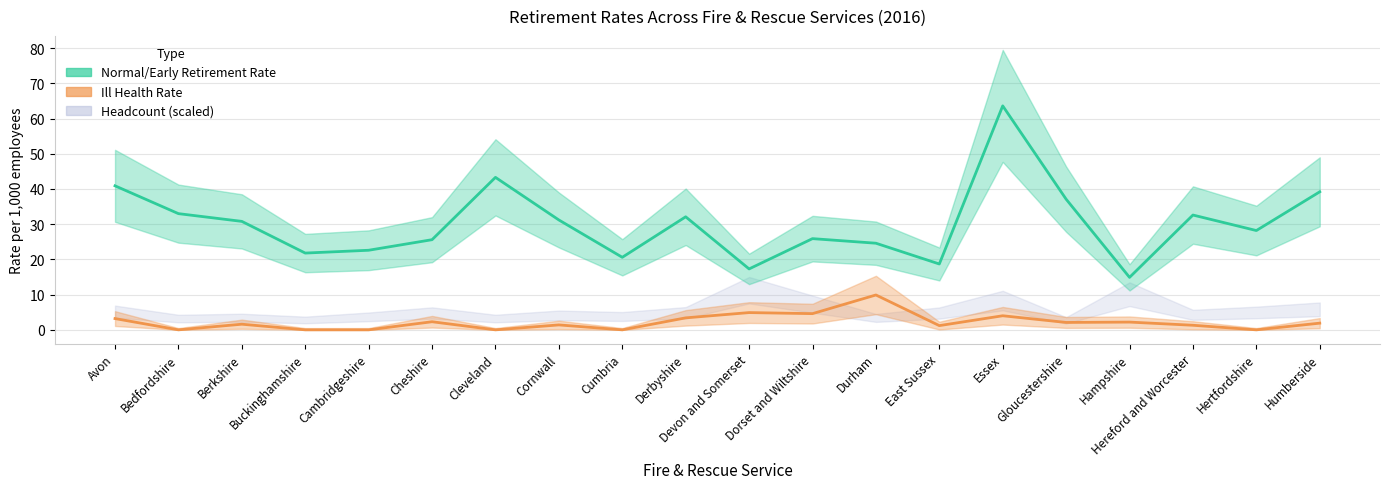

Read the Normal/Early Retirement Rate value at Dorset and Wiltshire.

25.9